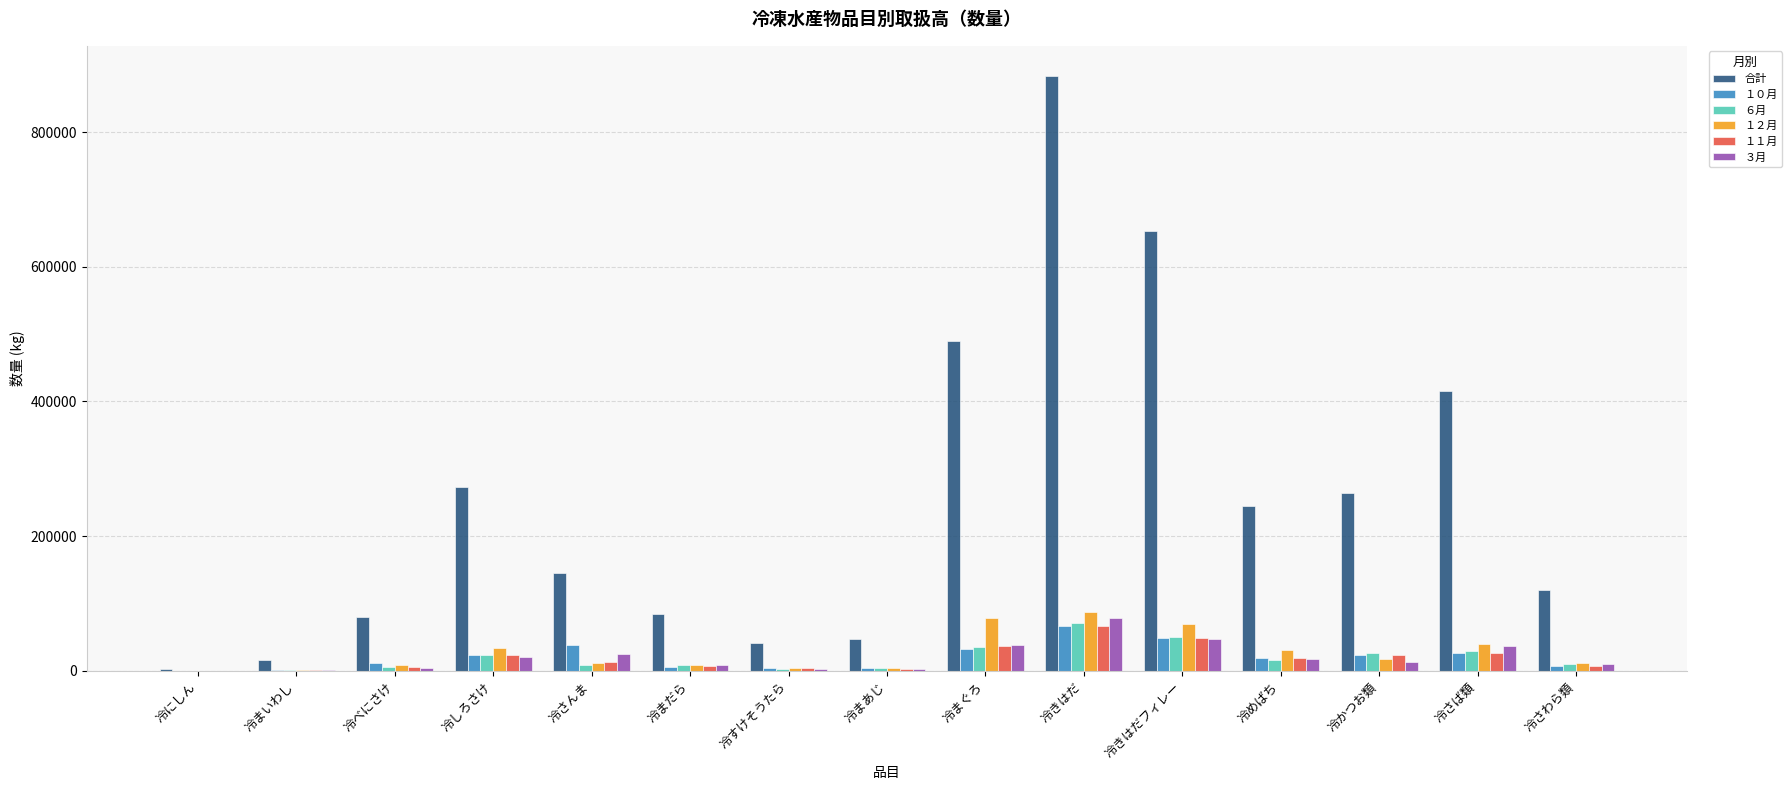

What is the greatest value displayed?

883958